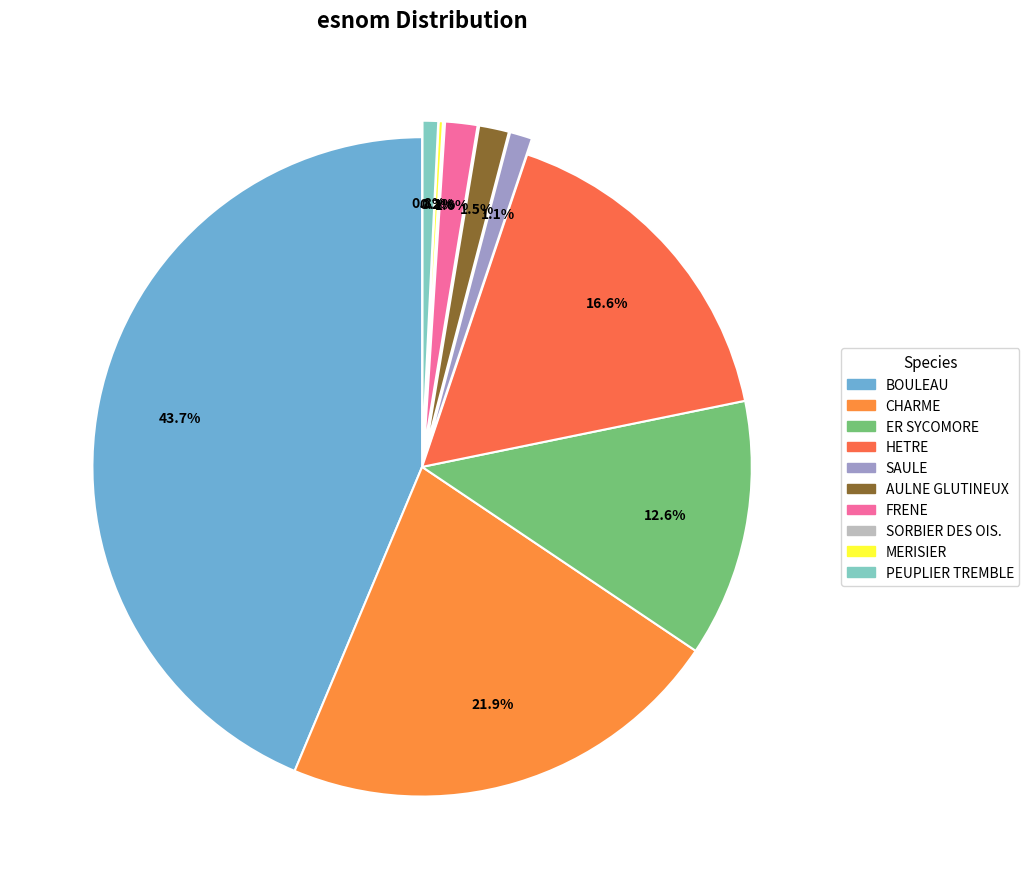

To the nearest percent, what portion does ER SYCOMORE represent?

13%